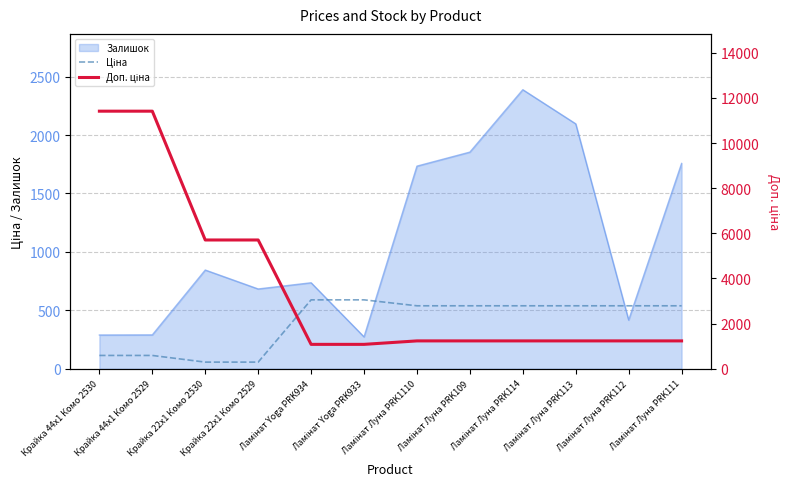

What position from the left is Крайка 44x1 Комо 2529?

2